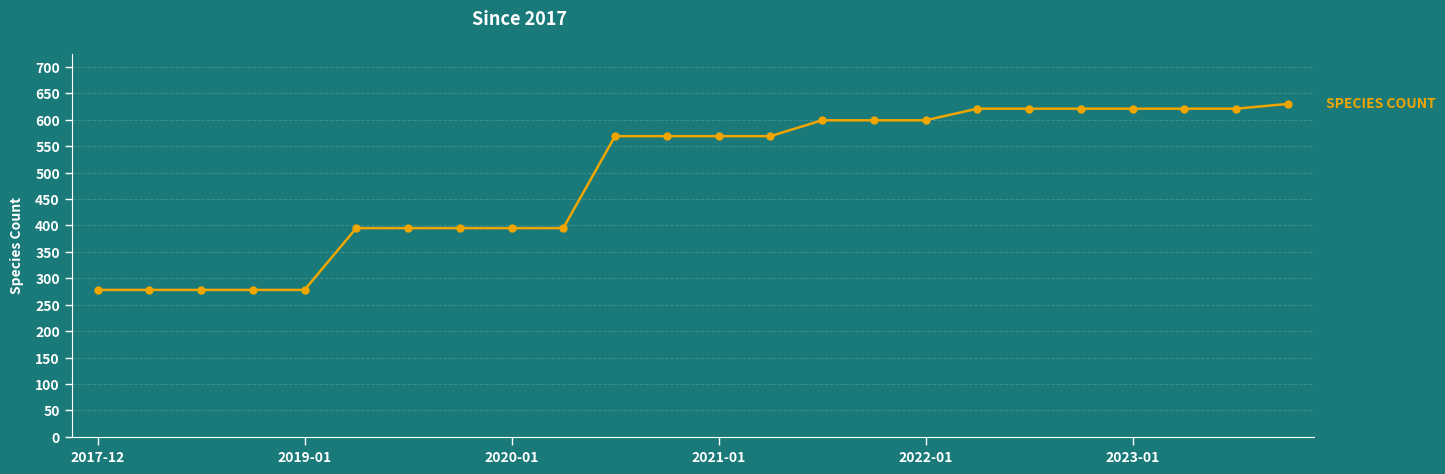

How many lines are shown in the chart?

1